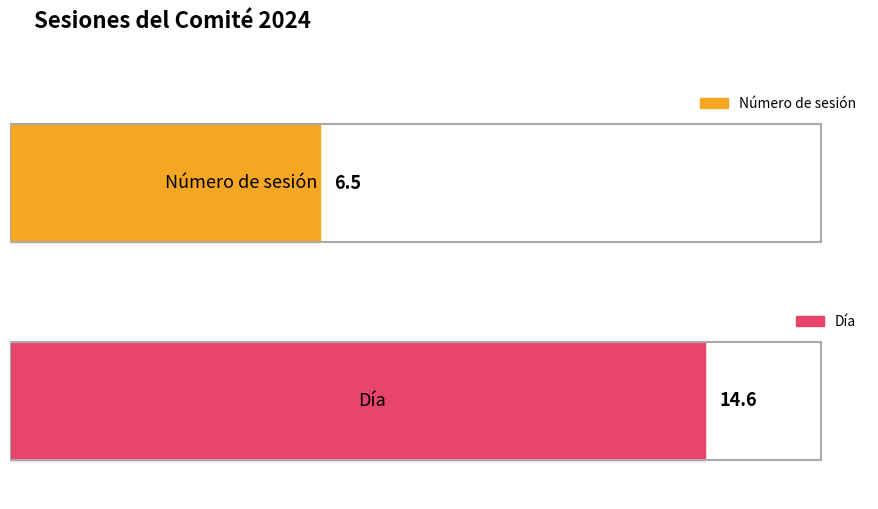

Rank the series by their maximum value, from highest to lowest.

Día, Número de sesión